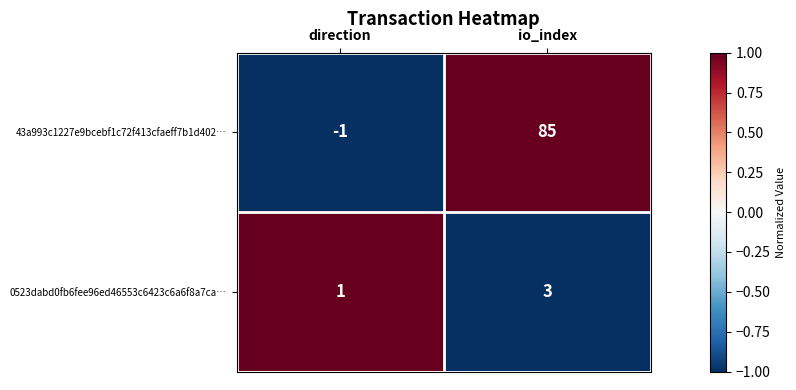

Reading right to left, extract all data points from this chart.

43a993c1227e9bcebf1c72f413cfaeff7b1d402…: 85	-1
0523dabd0fb6fee96ed46553c6423c6a6f8a7ca…: 3	1